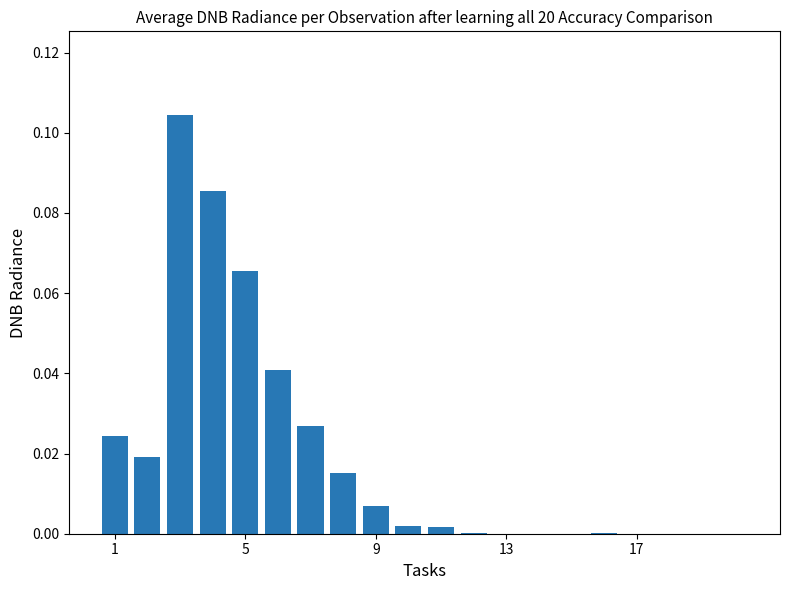

What is the sum of all values?

0.4